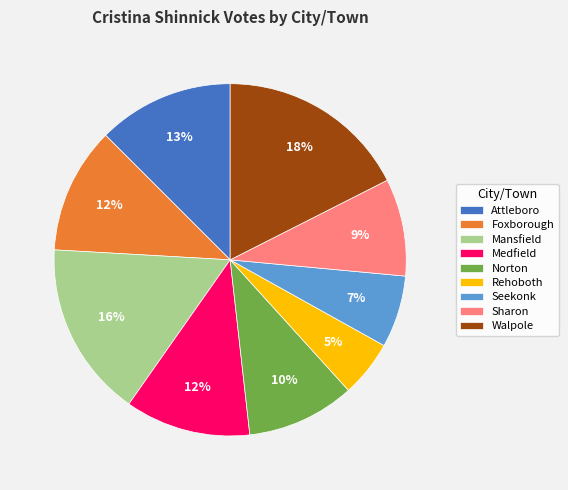

The Sharon slice represents 9% of the pie. True or false?

True